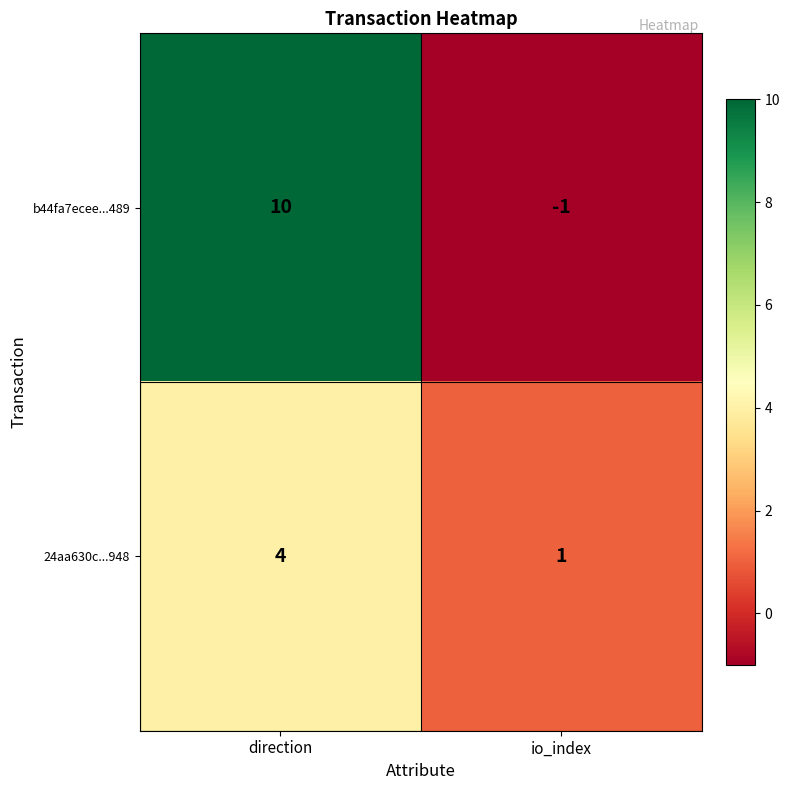

Which category has the lowest value across all series?

io_index